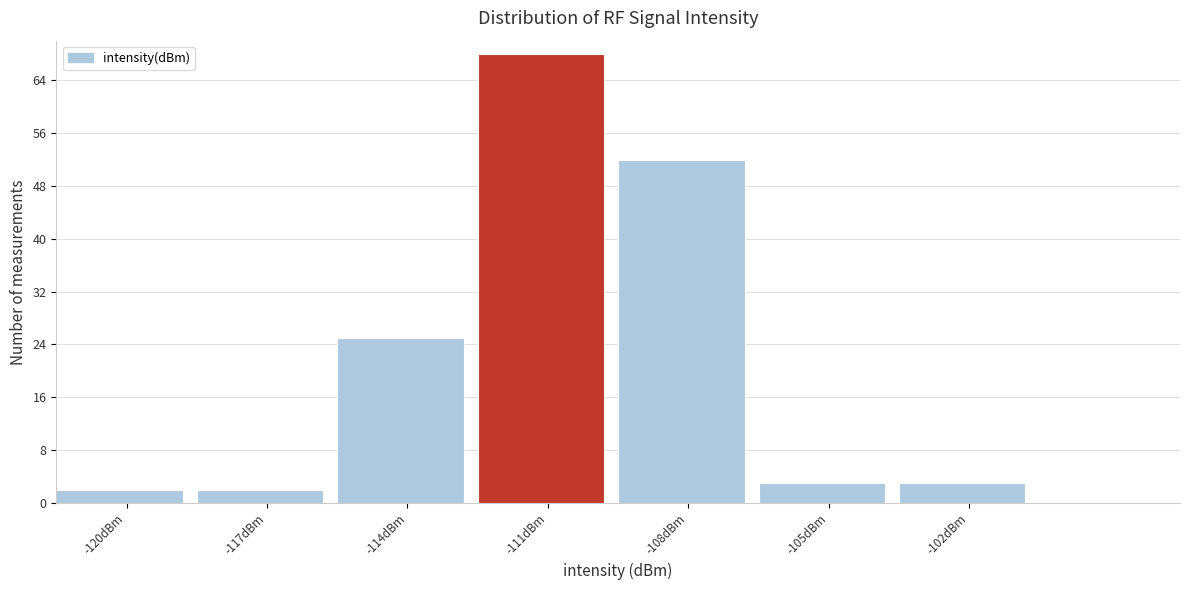

Reading left to right, extract all data points from this chart.

2	2	25	68	52	3	3